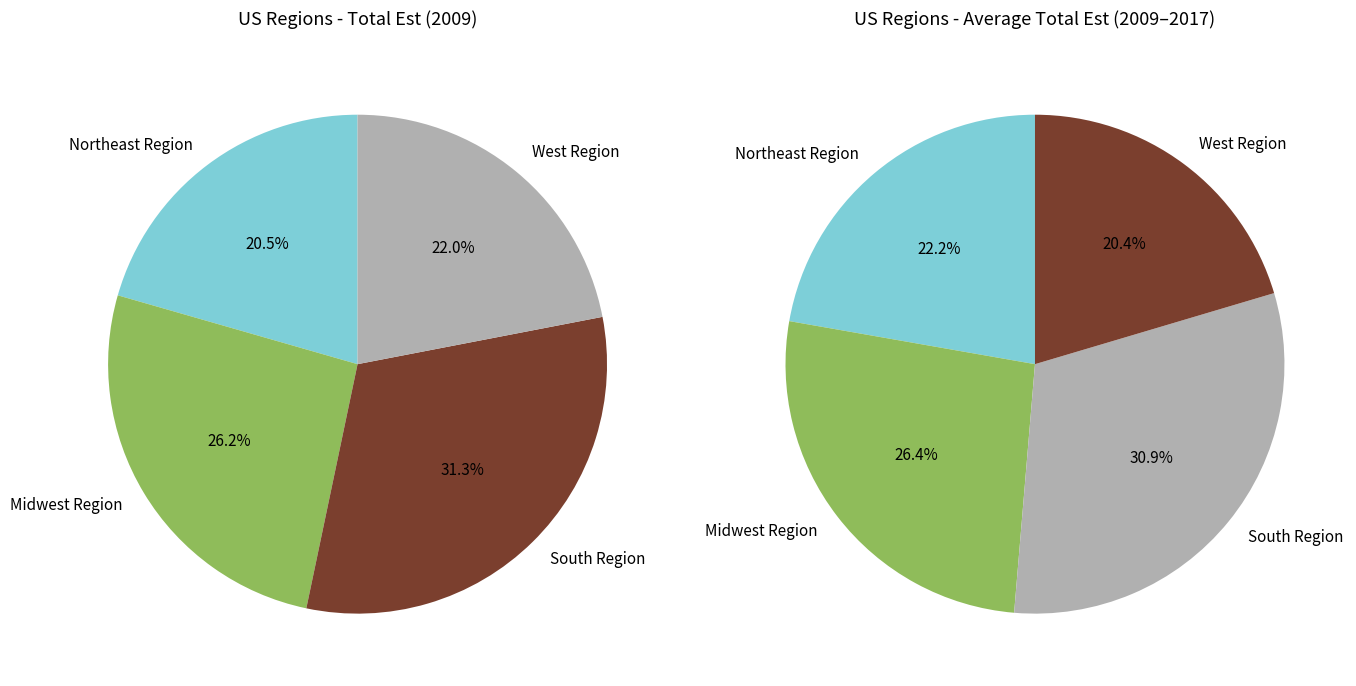

Approximately how many times larger is the value at South Region compared to Midwest Region?

1.2